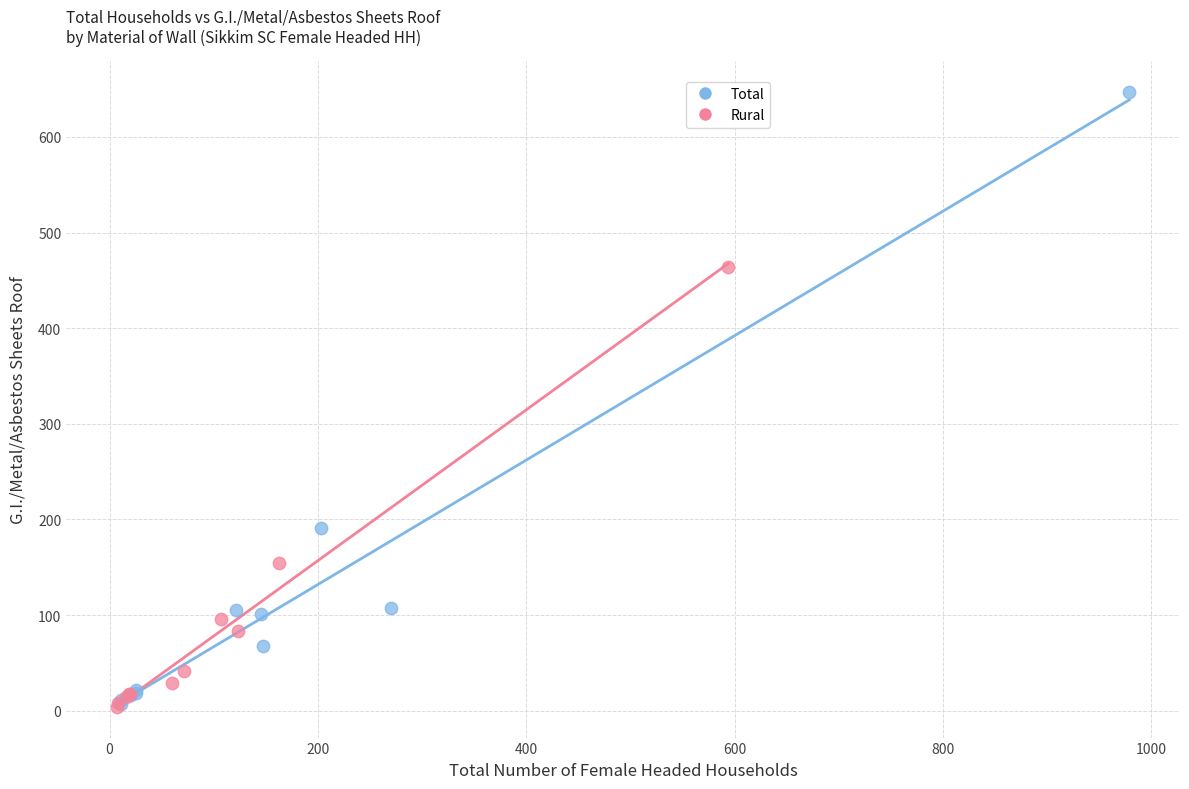

Which series contains the highest Y value?

Total